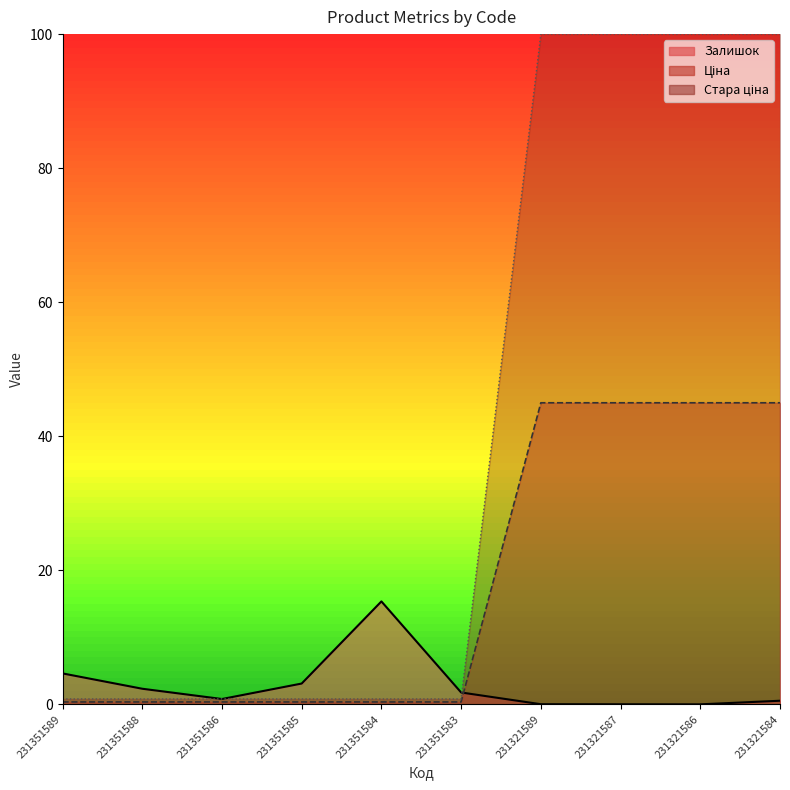

True or false: Стара ціна has a value of 49.3 at 231321587.

False